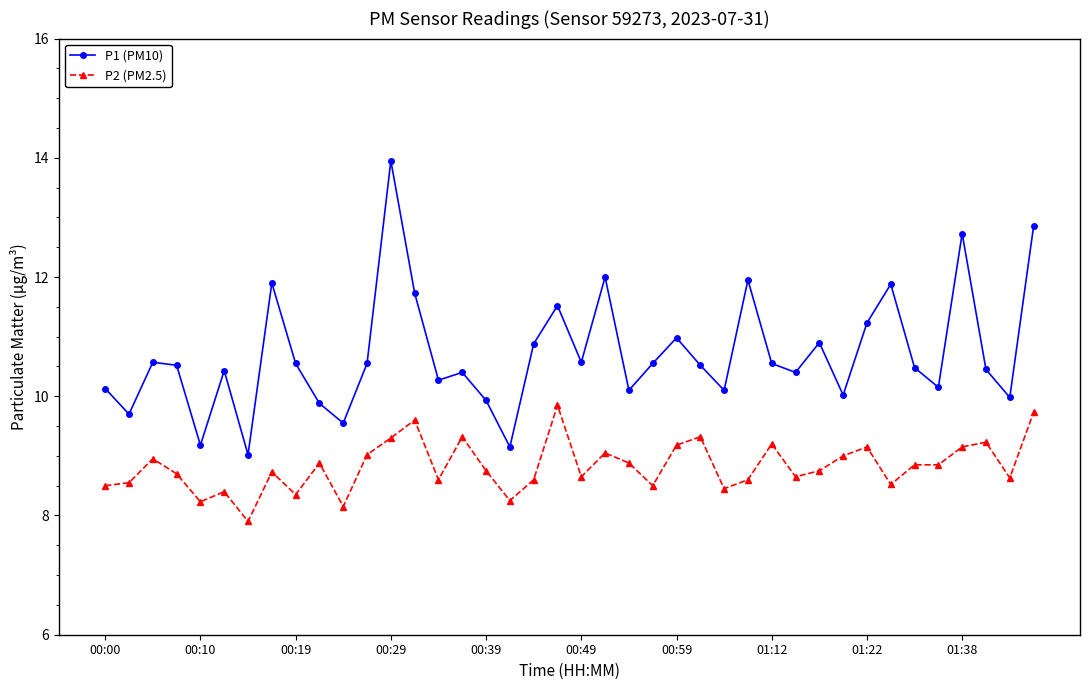

List the series in order of their peak value, highest first.

P1 (PM10), P2 (PM2.5)